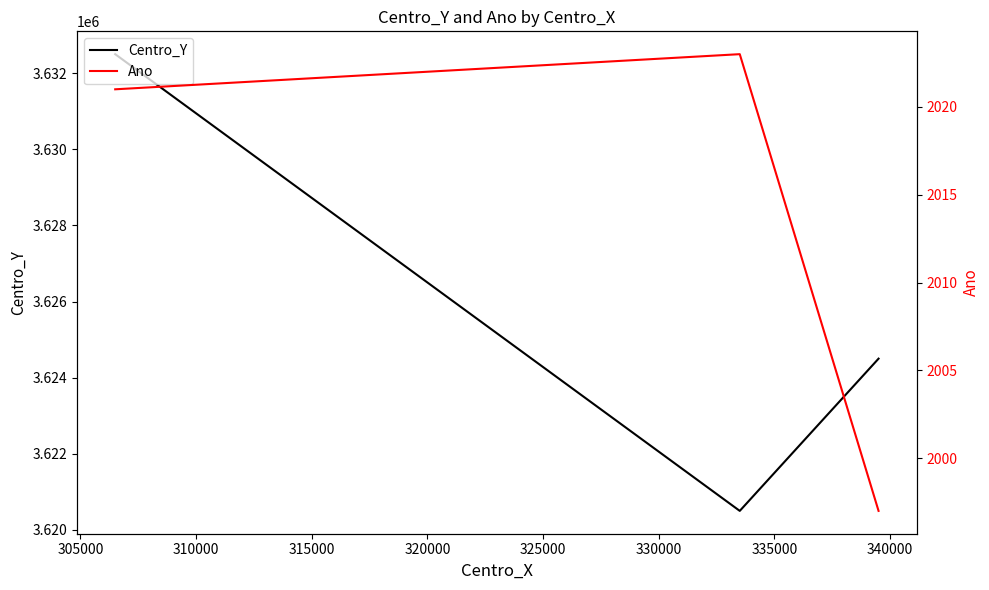

Rank the series by their maximum value, from highest to lowest.

Centro_Y, Ano